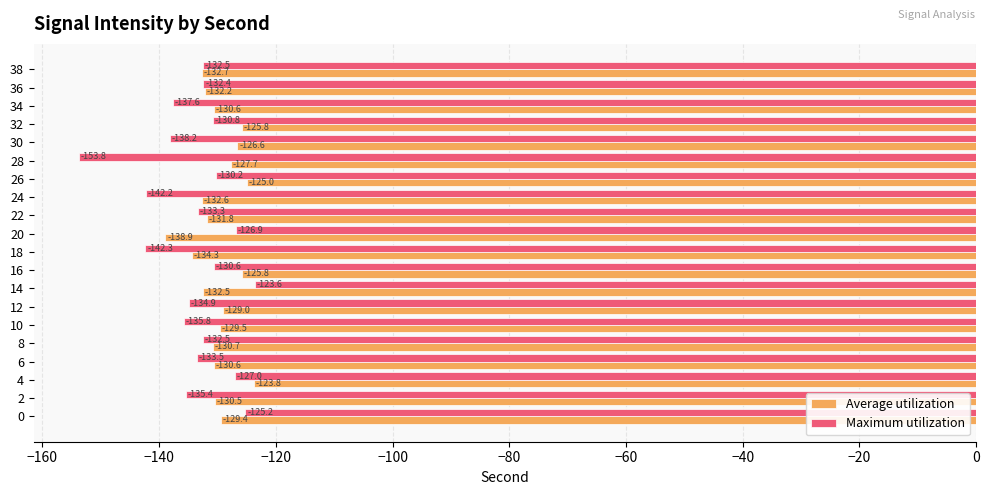

What is the difference between the highest and lowest values at 28?

26.1